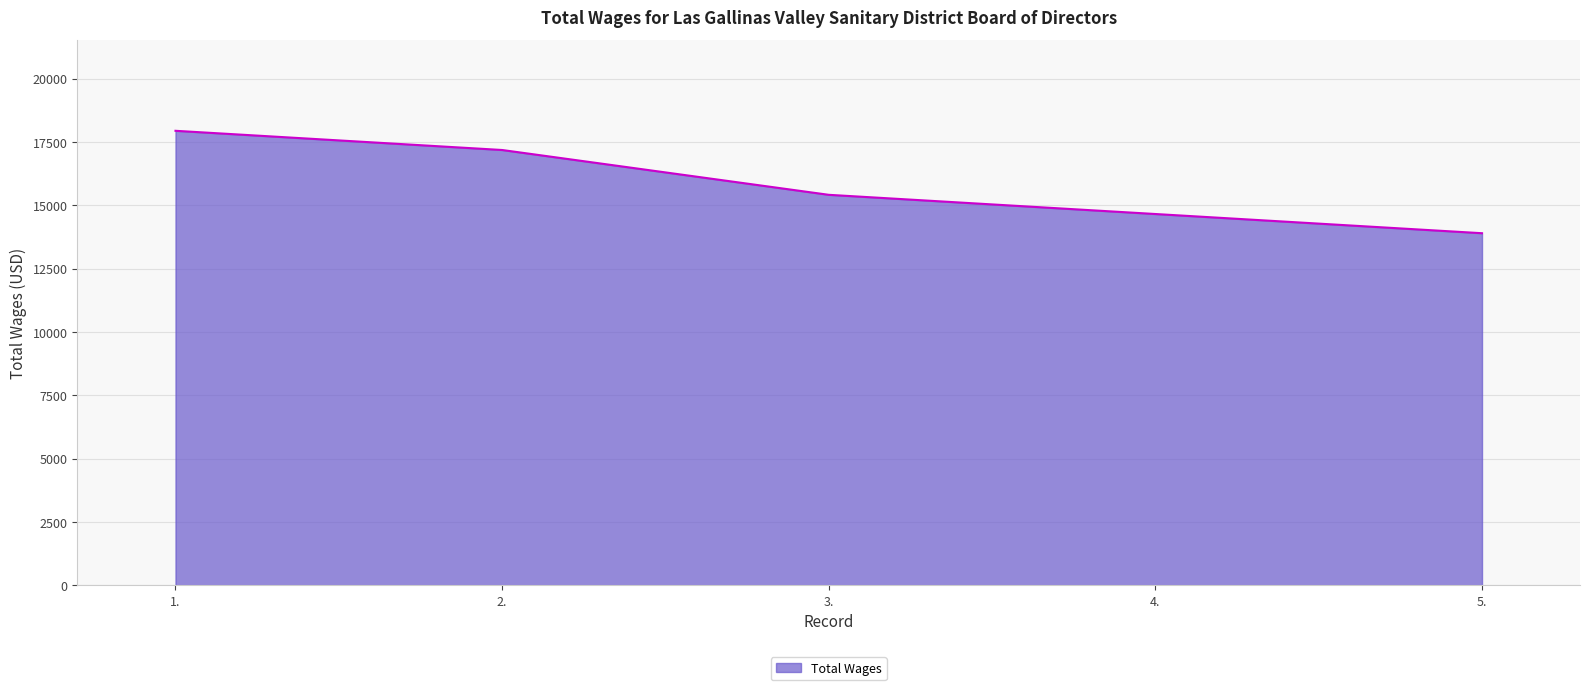

How many values are below 15415?

2